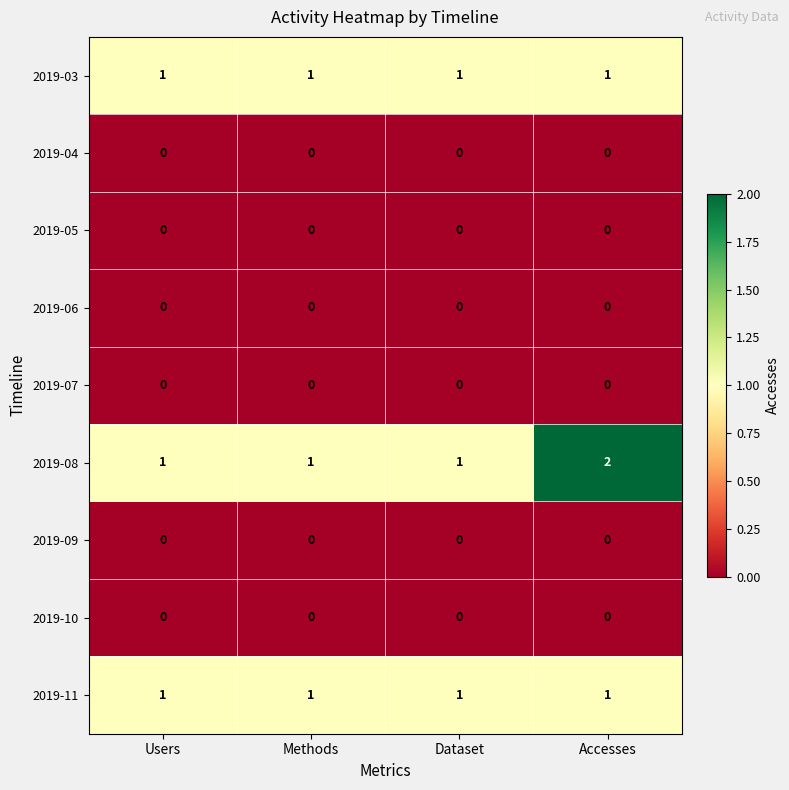

Which series has the largest range (max minus min)?

2019-08